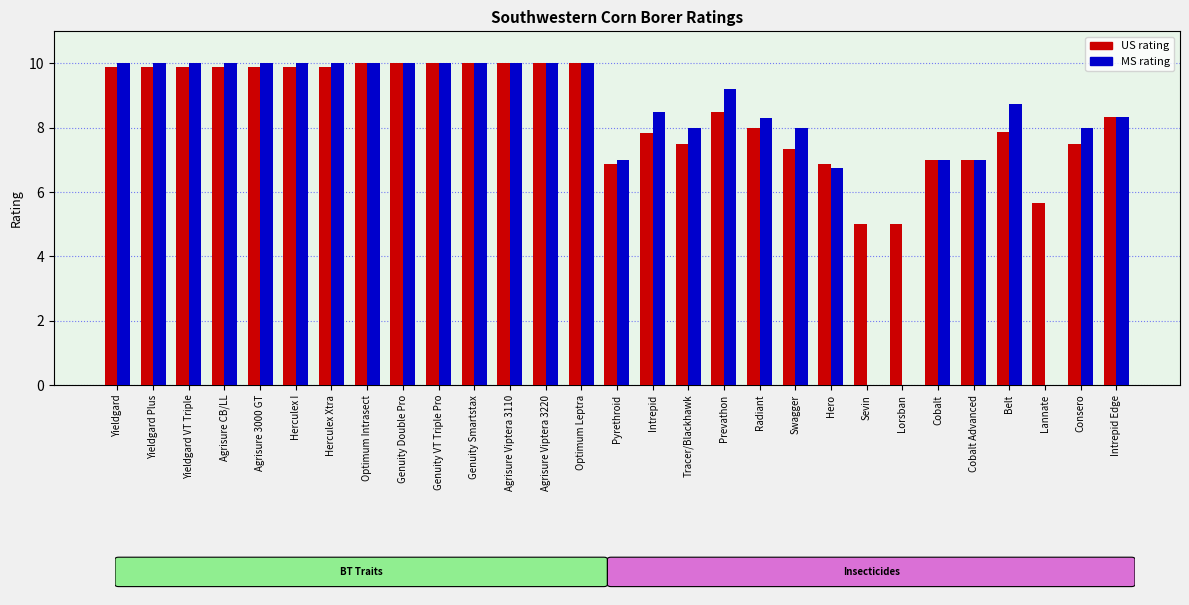

What is the total value across all series at Herculex I?

19.9